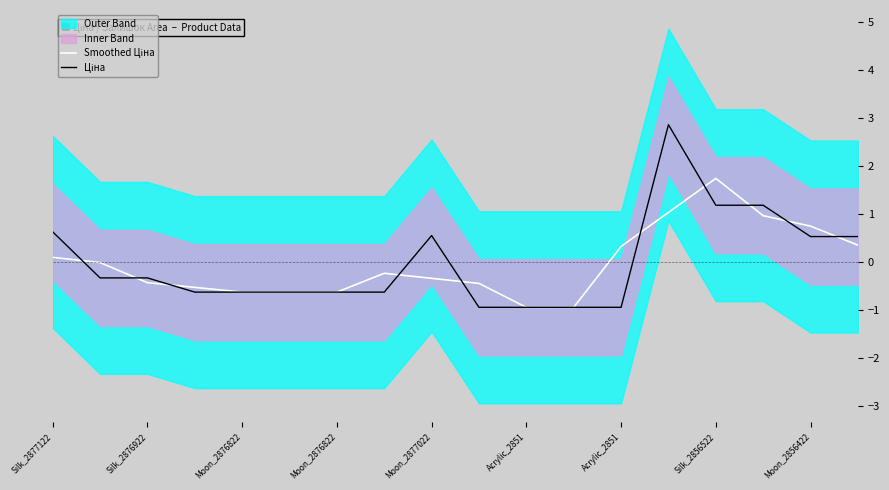

How many values in Smoothed Ціна are below zero?

11